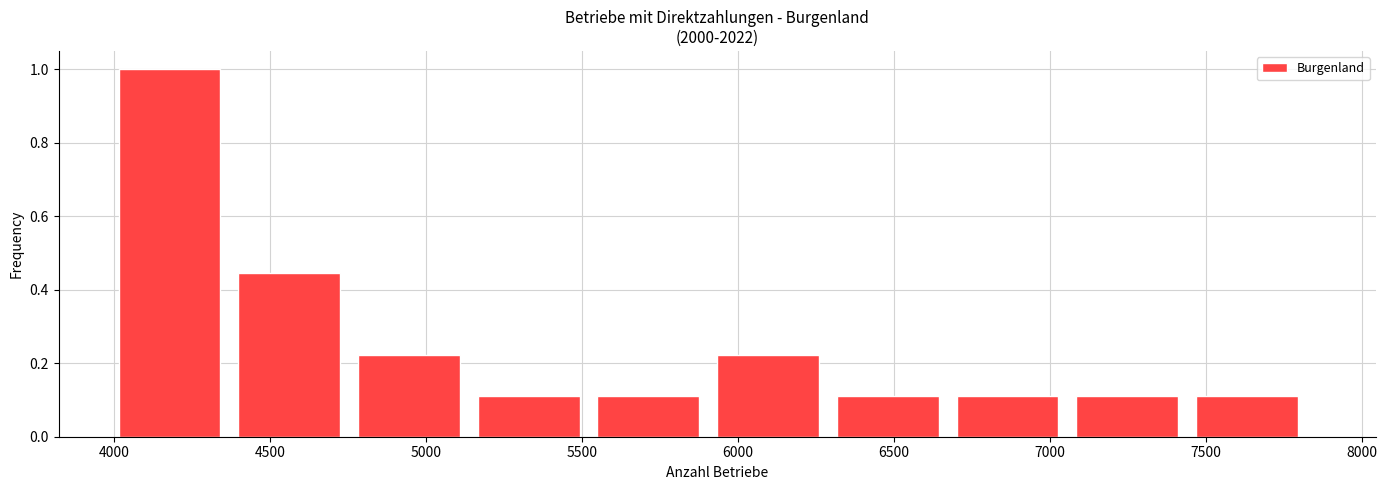

How tall is the bar that spans 7450 to 7850 on the x-axis? Neither the bar edges nor the heights are printed on the chart, so give them approximately, as read against the axes.

0.12